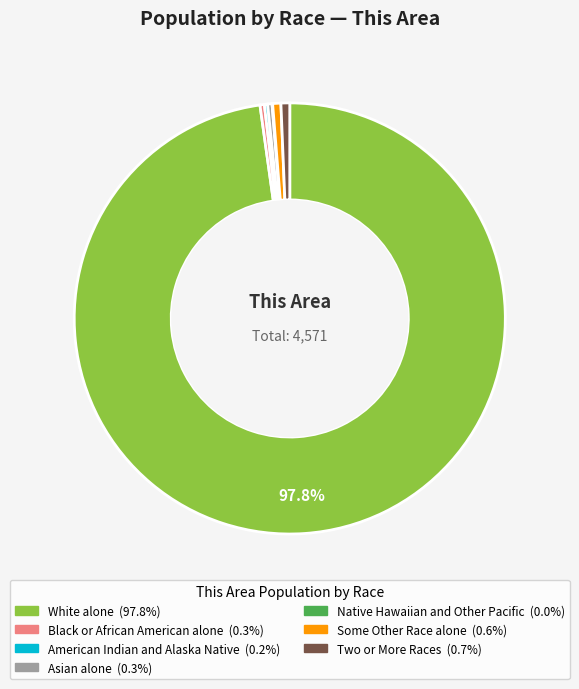

Approximately how many times larger is the value at Two or More Races compared to Black or African American alone?

2.0